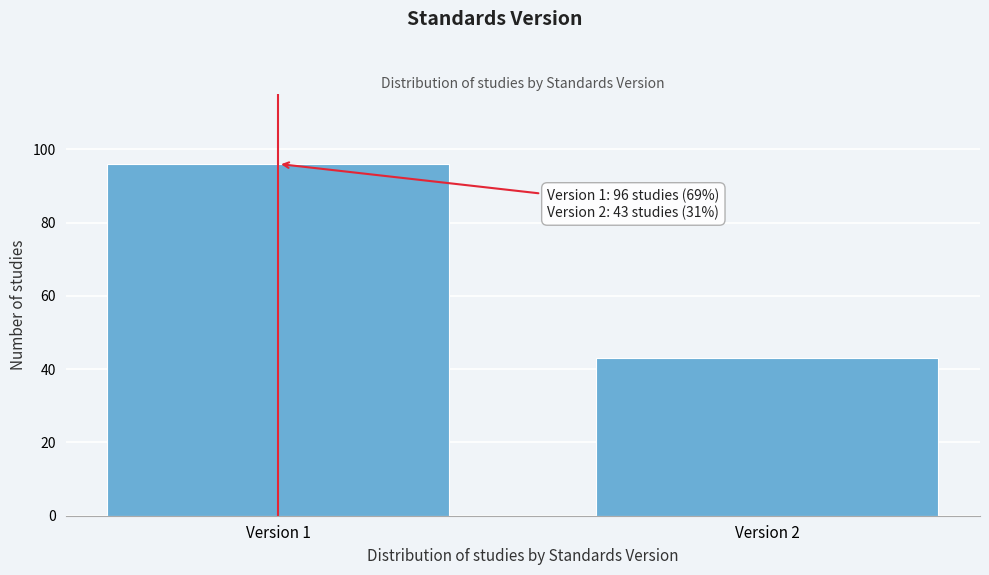

Reading left to right, extract all data points from this chart.

Version 1=96	Version 2=43